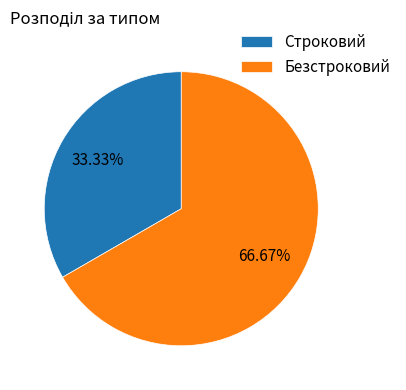

To the nearest percent, what is the difference between the largest and smallest slice percentages?

33%